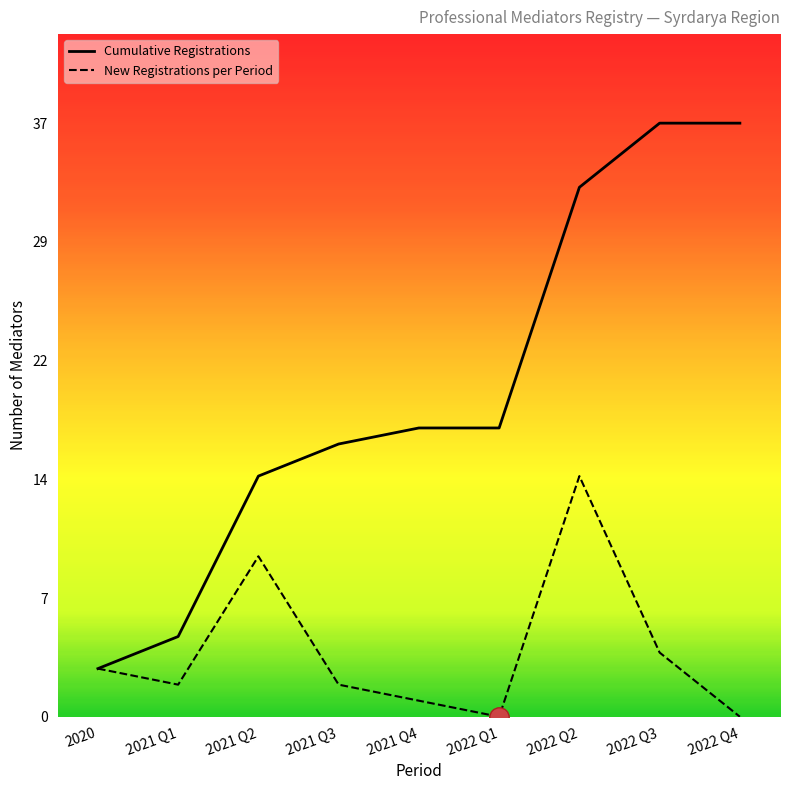

What are all the series names shown in the legend?

Cumulative Registrations, New Registrations per Period